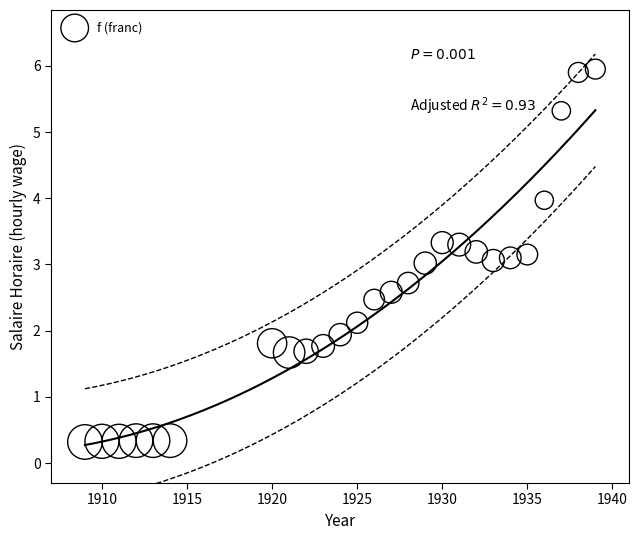

What is the range of X values (max minus min)?

30.0